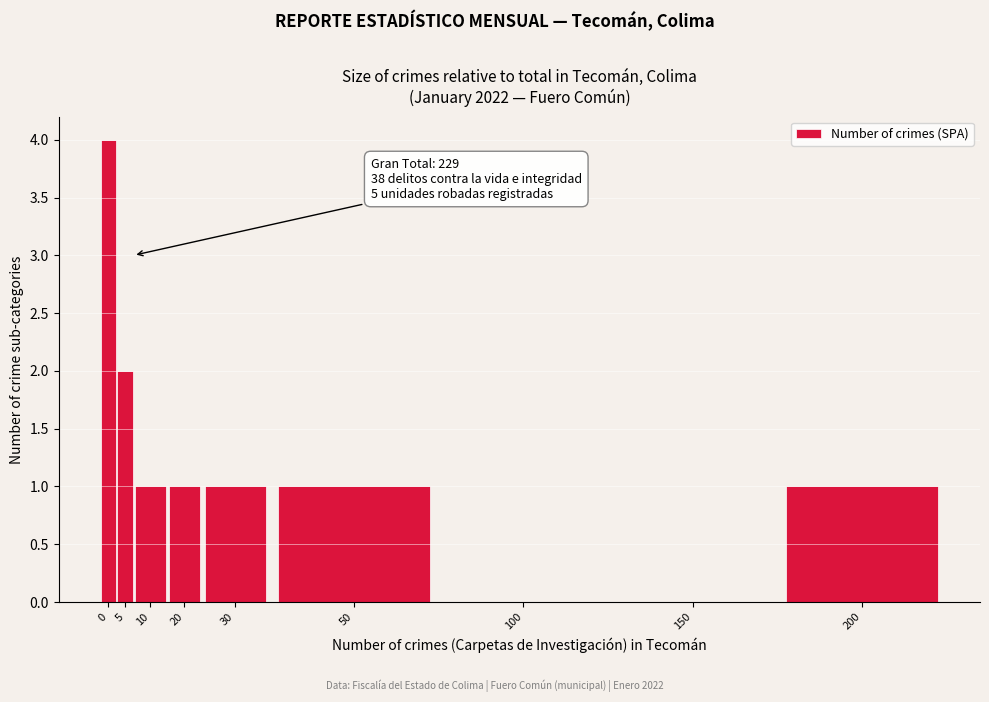

Reading left to right, extract all data points from this chart.

0=4	5=2	10=1	20=1	30=1	50=1	100=0	150=0	200=1